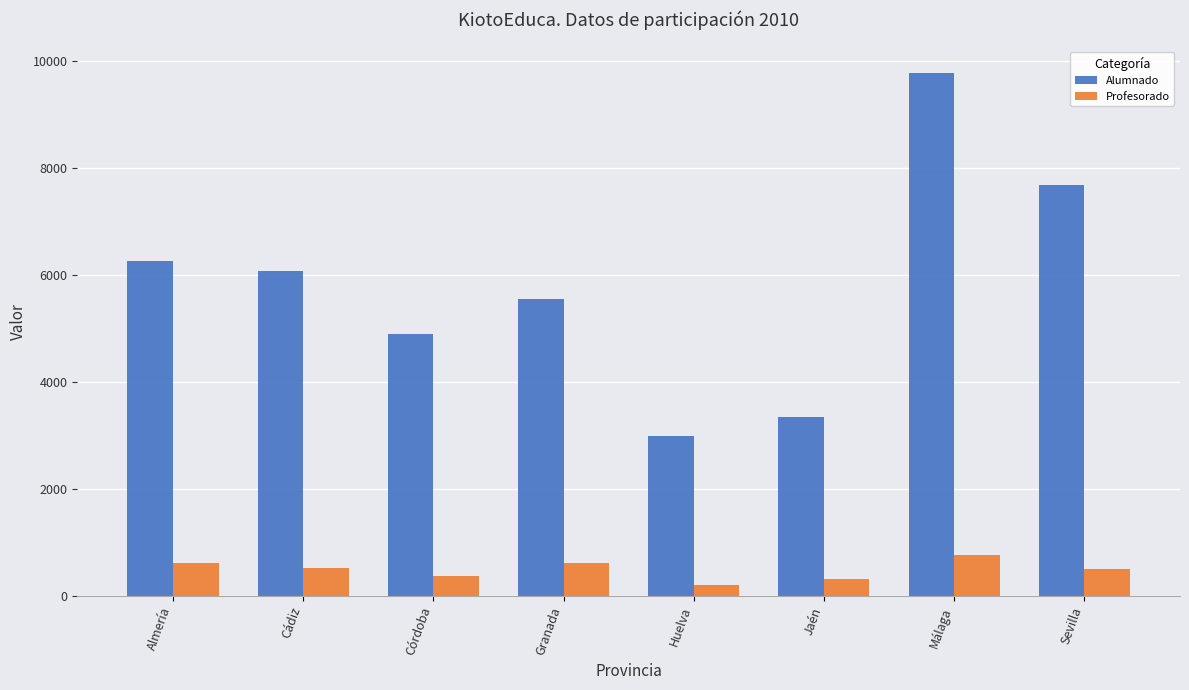

The value of Profesorado at Almería is 1121. True or false?

False